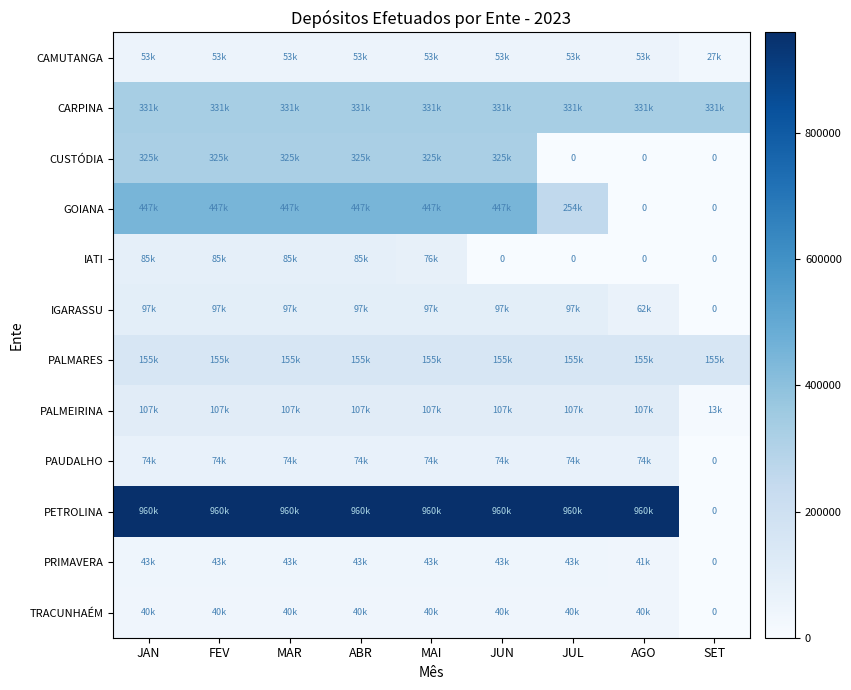

What is the approximate value of PAUDALHO at MAR?

74295.1